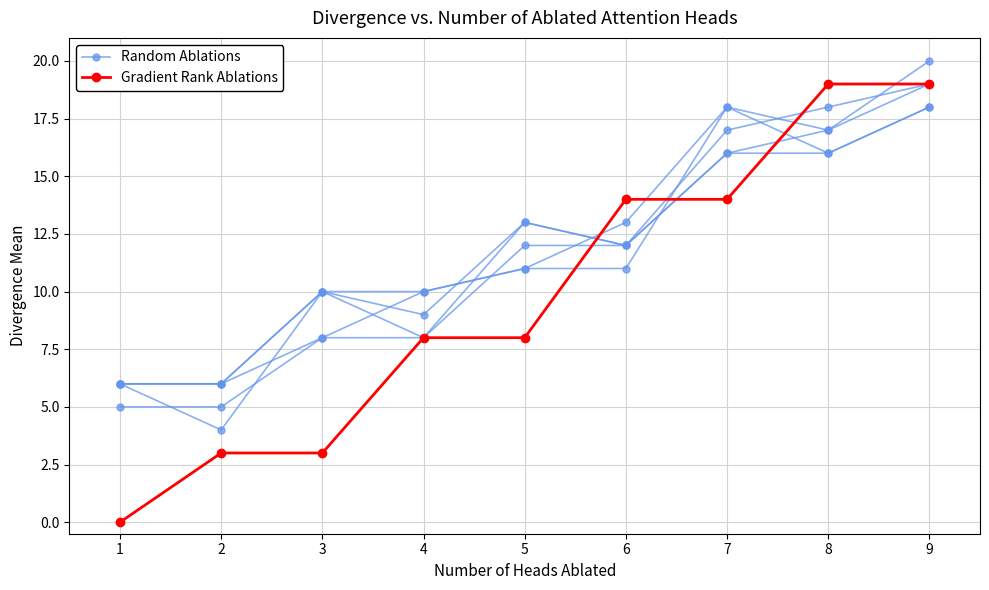

What is the sum of all Gradient Rank Ablations values?

88